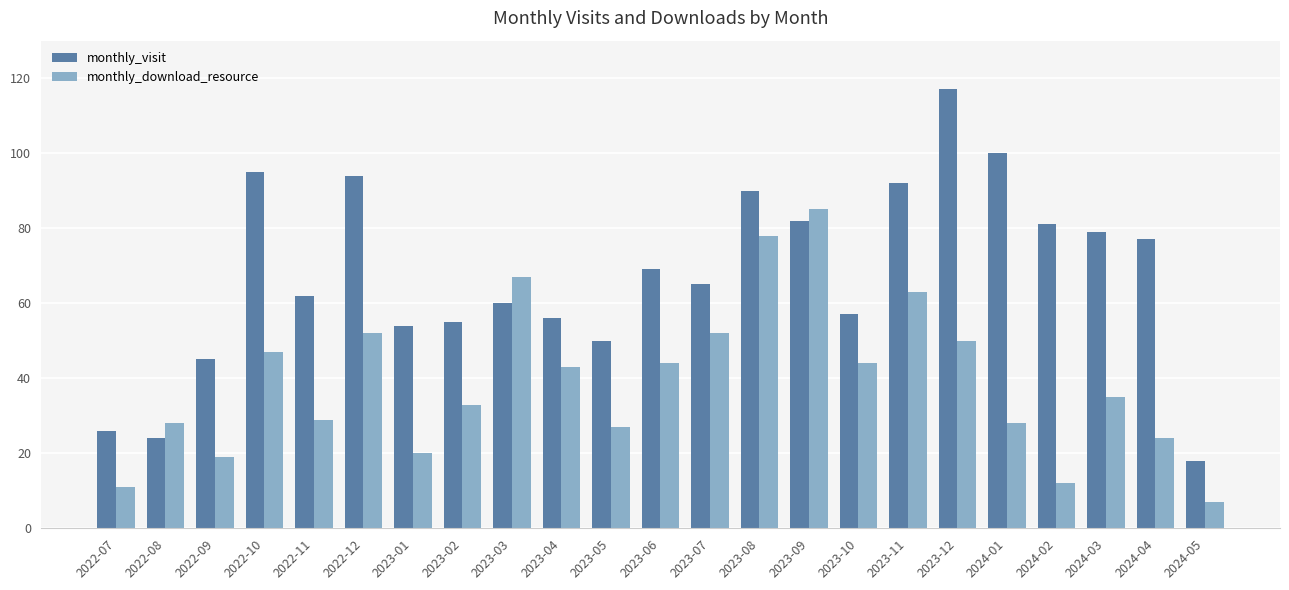

What is the sum of all monthly_download_resource values?

898